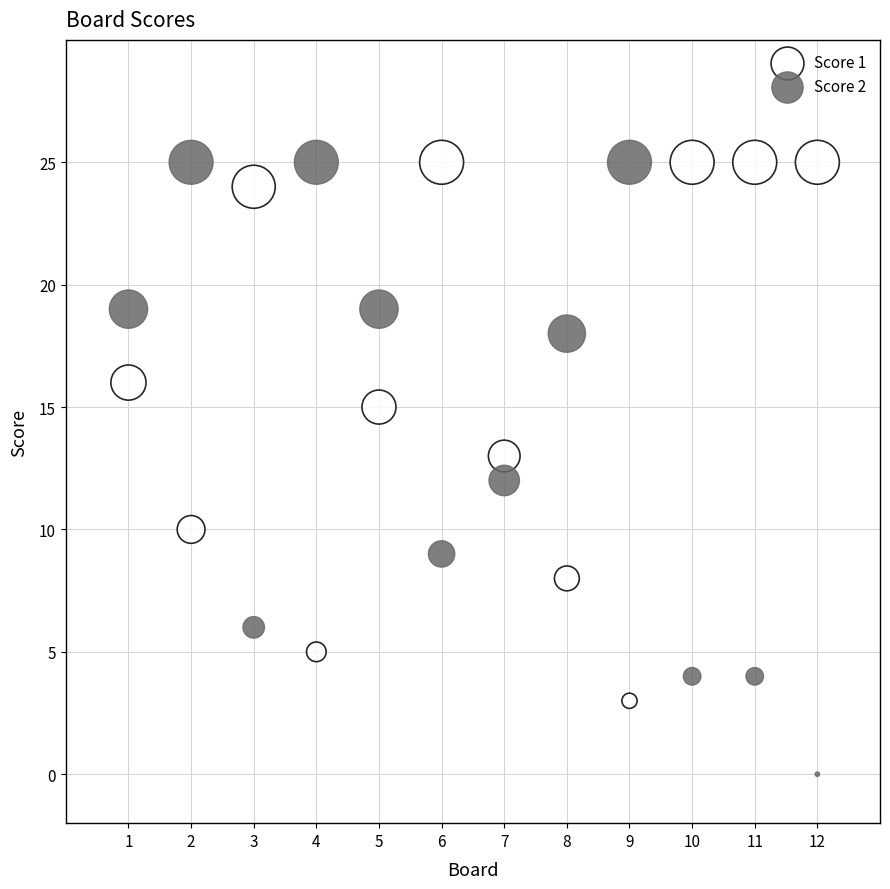

What are all the series names shown in the legend?

Score 1, Score 2